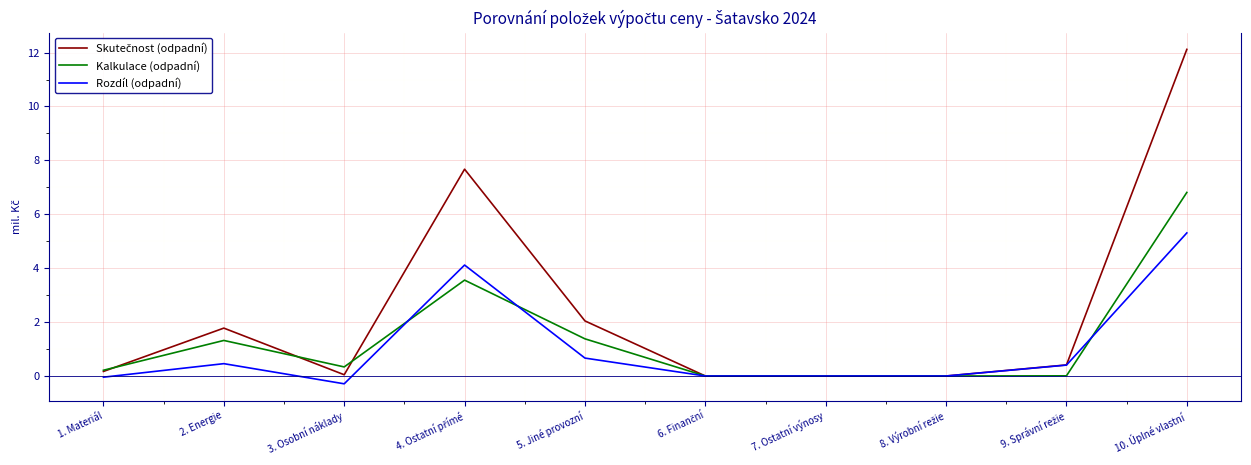

Read the Kalkulace (odpadní) value at 5. Jiné provozní.

1.4